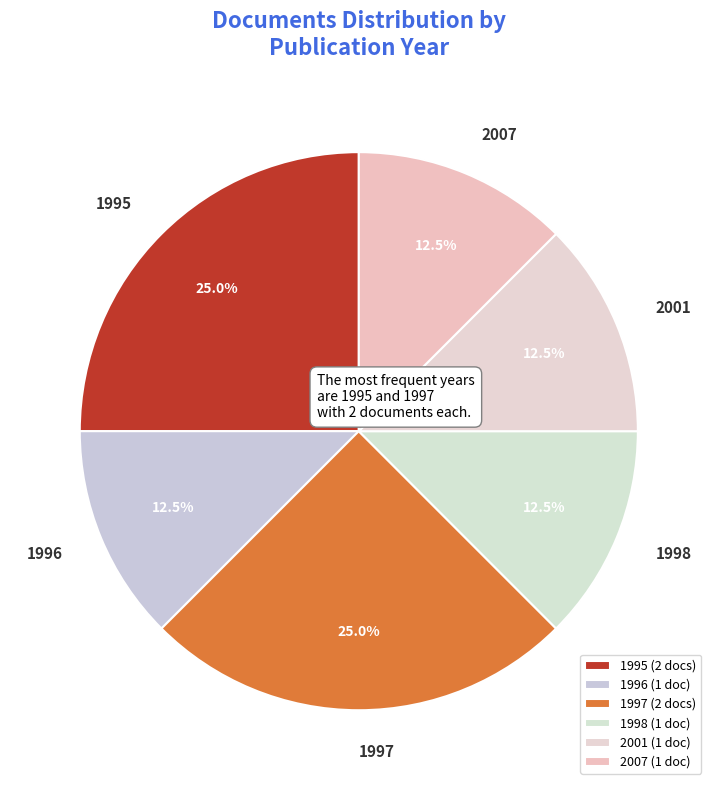

Approximately how many times larger is the value at 1997 compared to 1995?

1.0